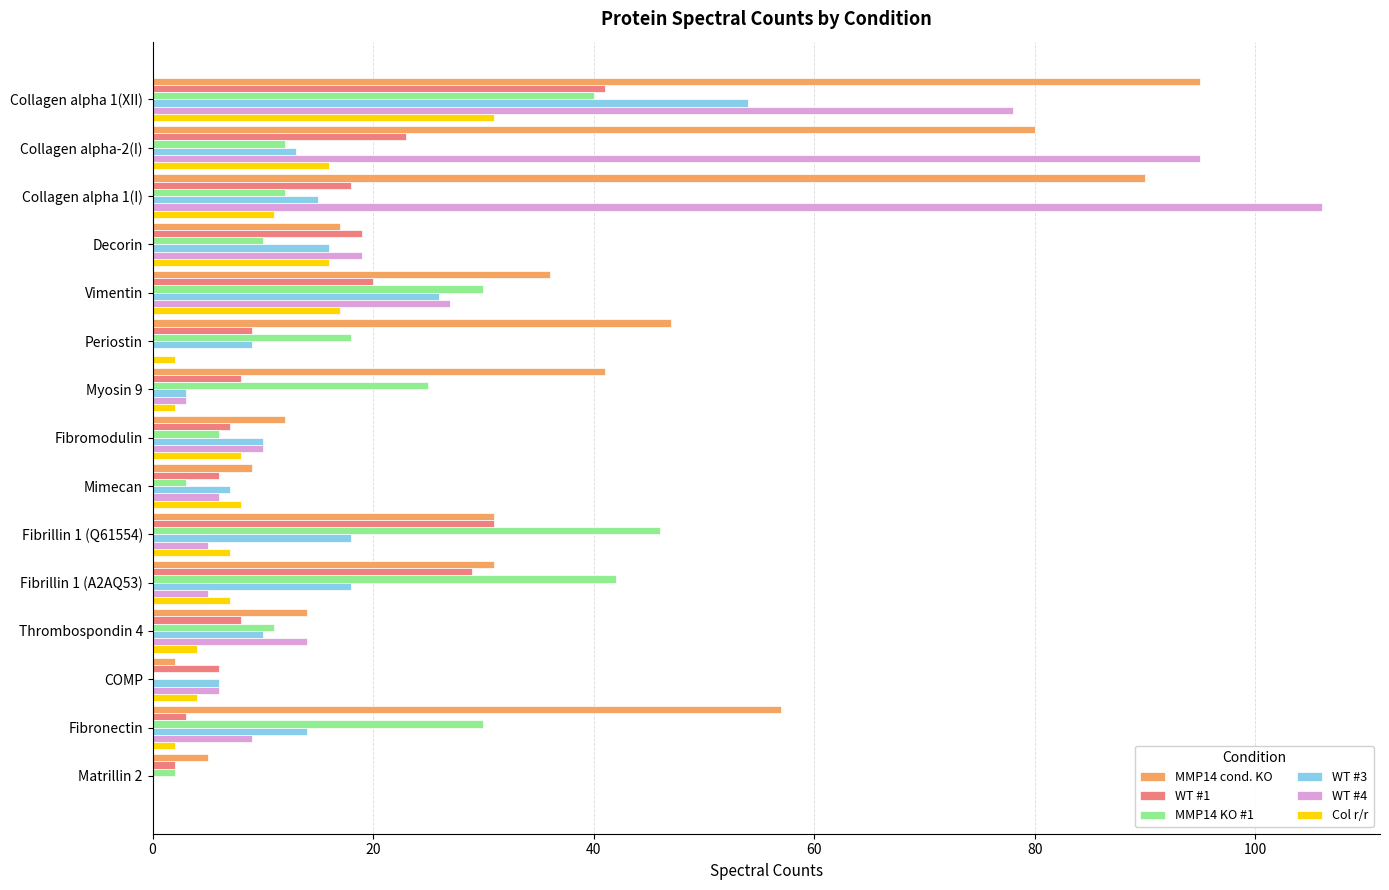

Where is MMP14 KO #1 nearest to the value 23?

Myosin 9